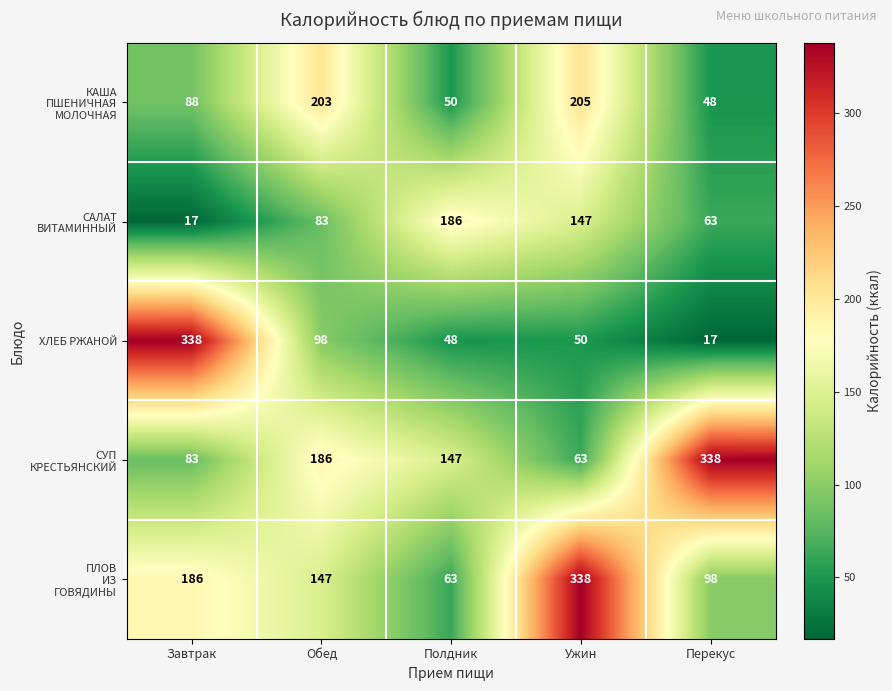

What is the difference between the second highest and second lowest values in the ХЛЕБ РЖАНОЙ series?

50